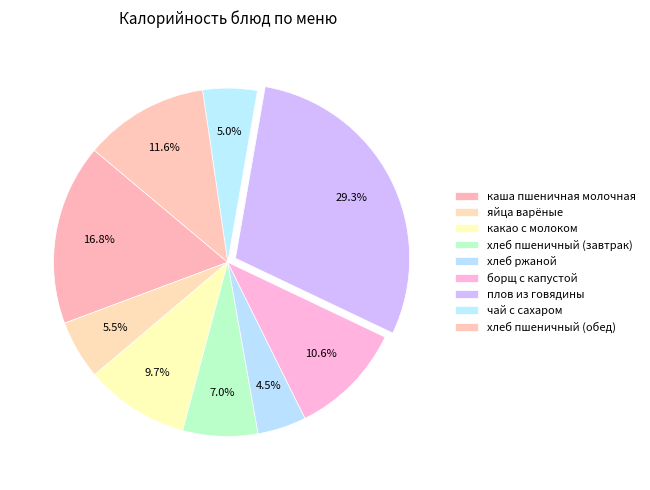

What portion of the pie excludes каша пшеничная молочная?

83.2%